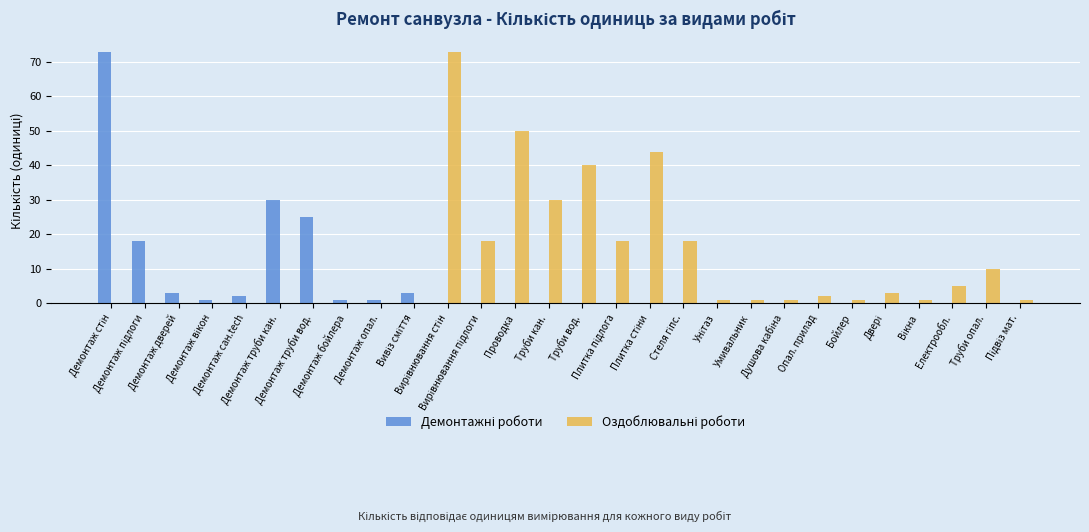

Which series has the largest range (max minus min)?

Демонтажні роботи